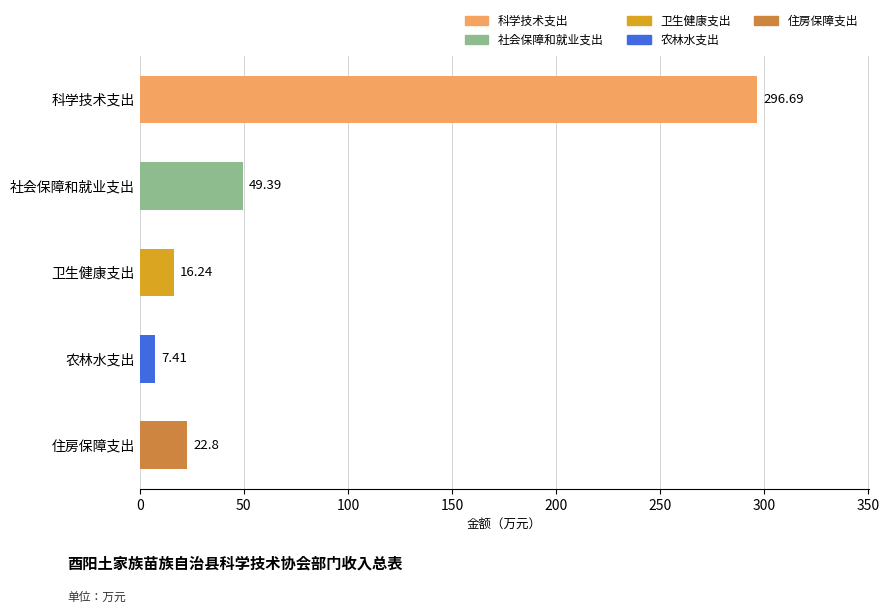

What is the minimum value shown in the chart?

7.4